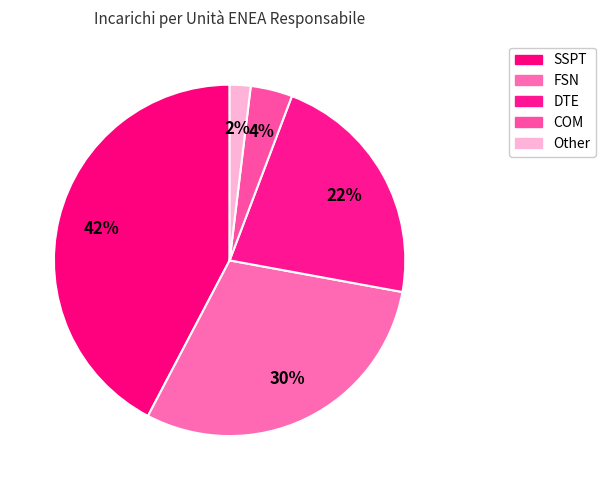

Rank the categories by value from highest to lowest.

SSPT, FSN, DTE, COM, Other